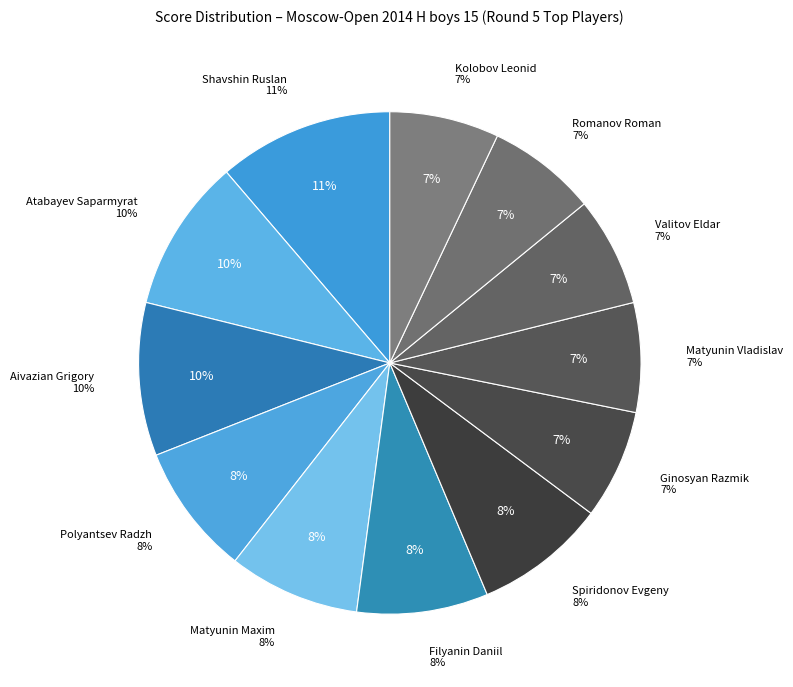

How many slices are in this pie chart?

12